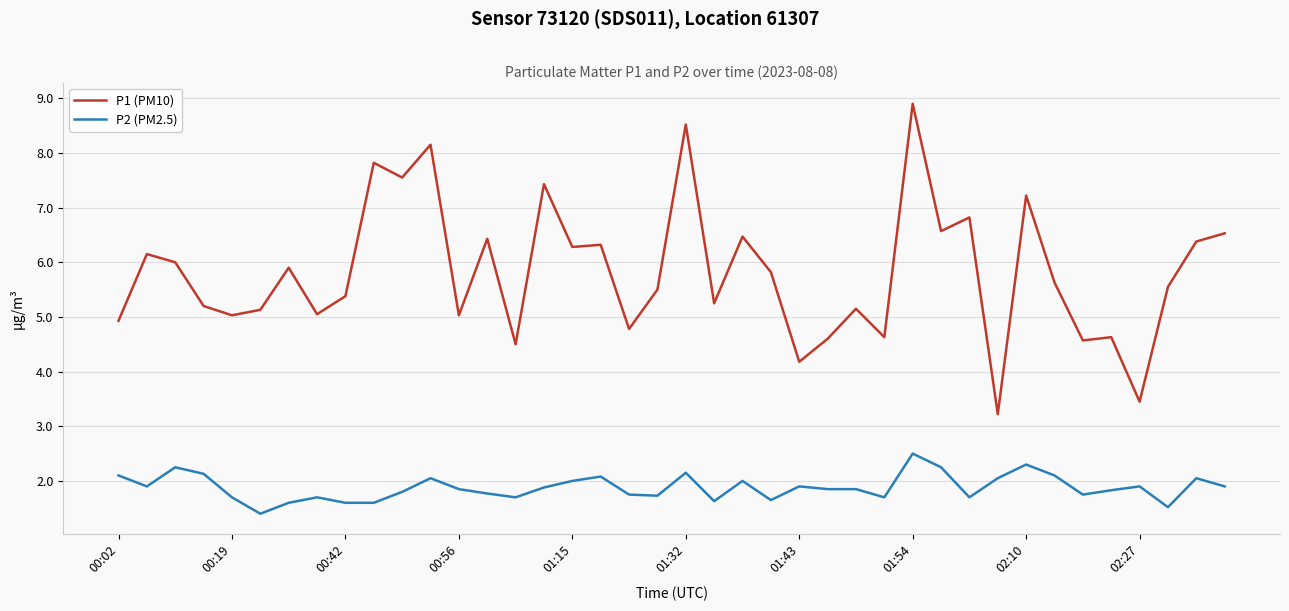

Does the chart display data point markers on the line(s)?

No